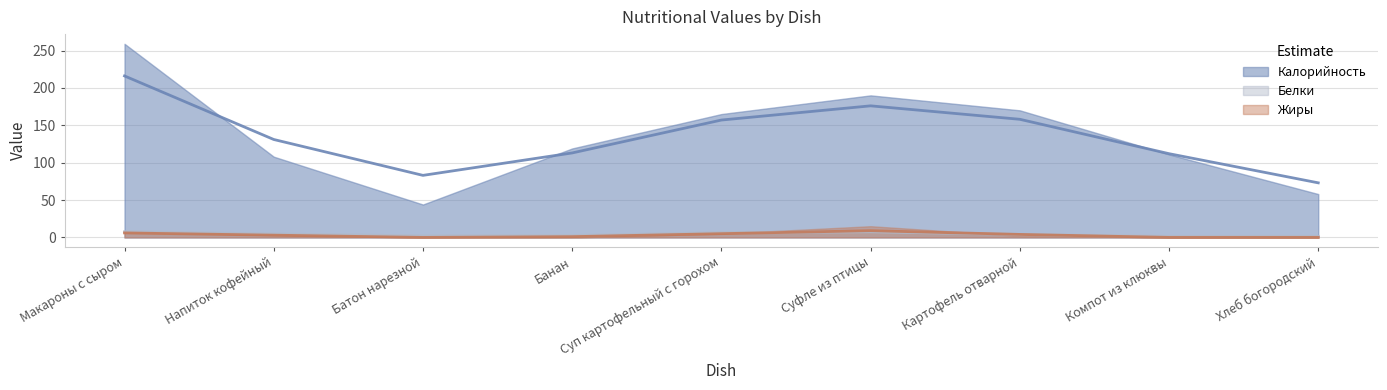

What are all the series names shown in the legend?

Калорийность, Белки, Жиры